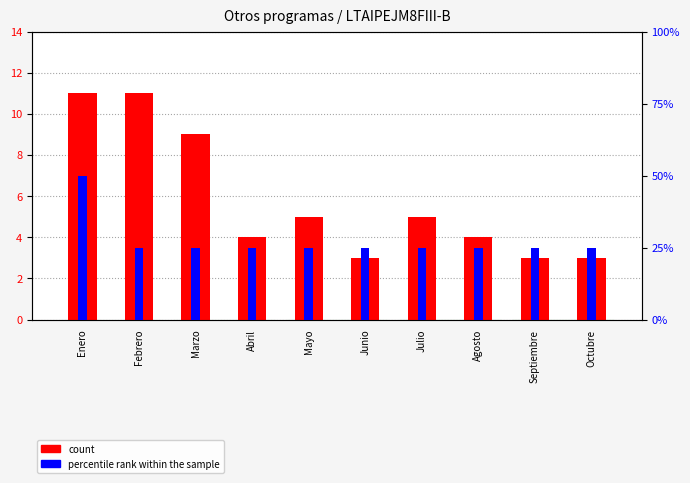

At which label does percentile rank within the sample reach its peak?

Enero